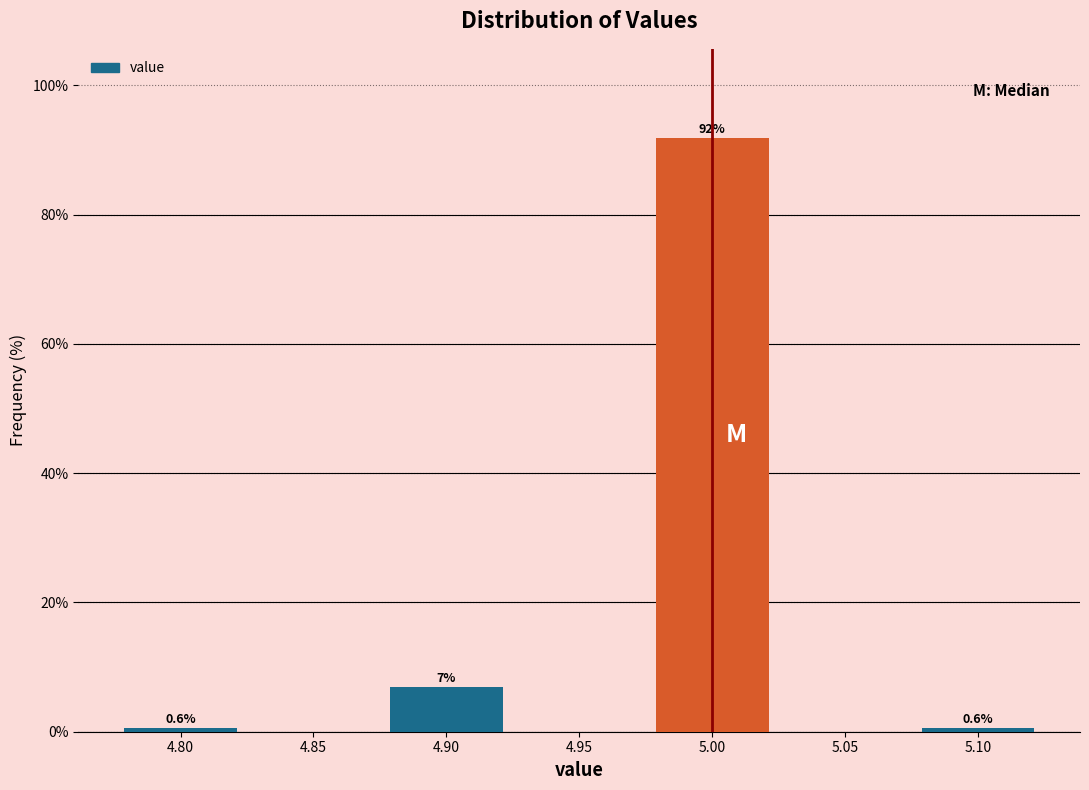

Which range on the x-axis has the tallest bar?

4.975 to 5.025